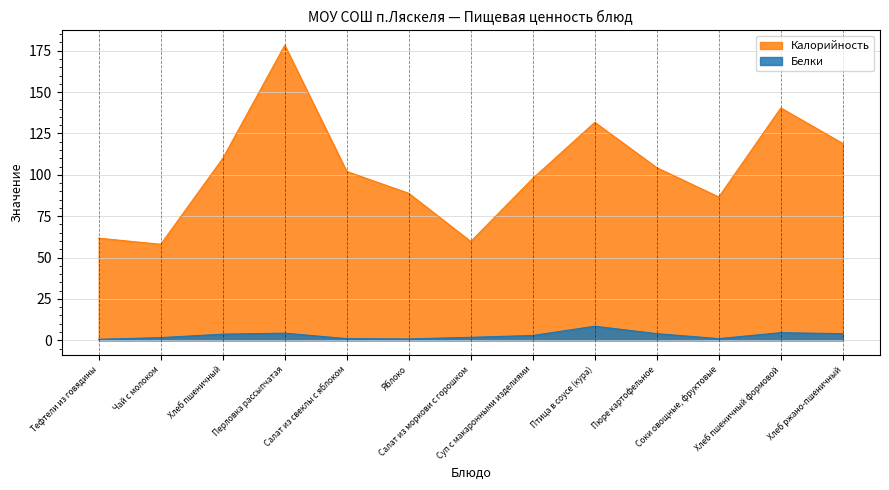

At which category does Калорийность reach its first local peak?

Перловка рассыпчатая